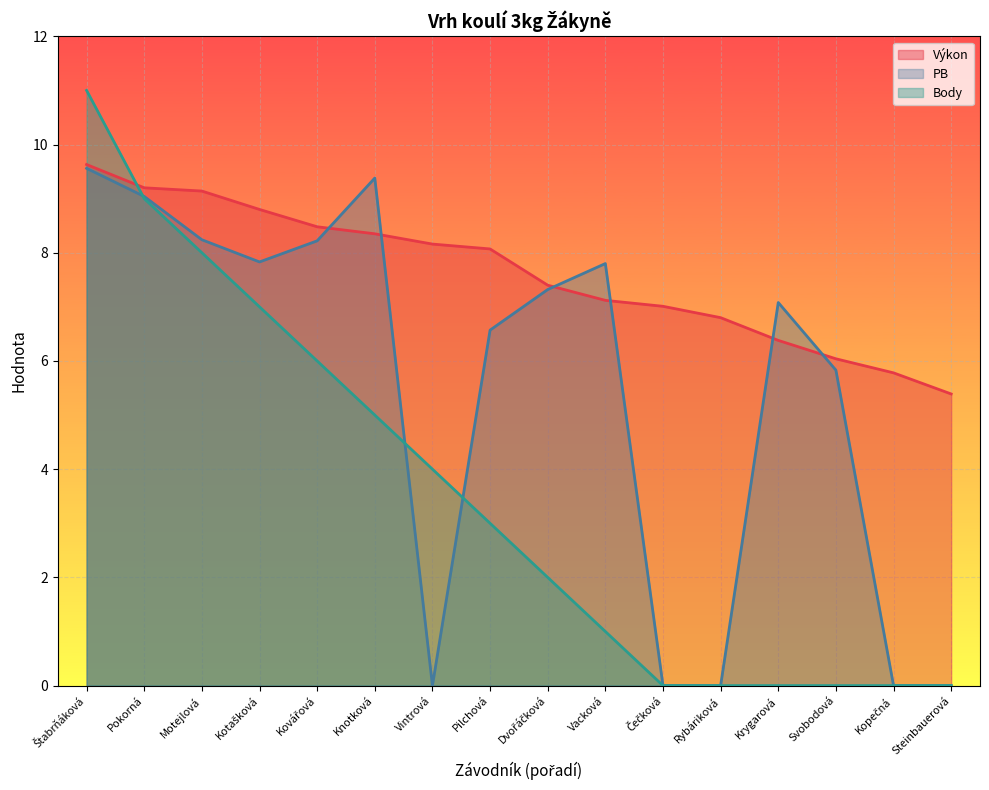

Which series has the largest range (max minus min)?

Body